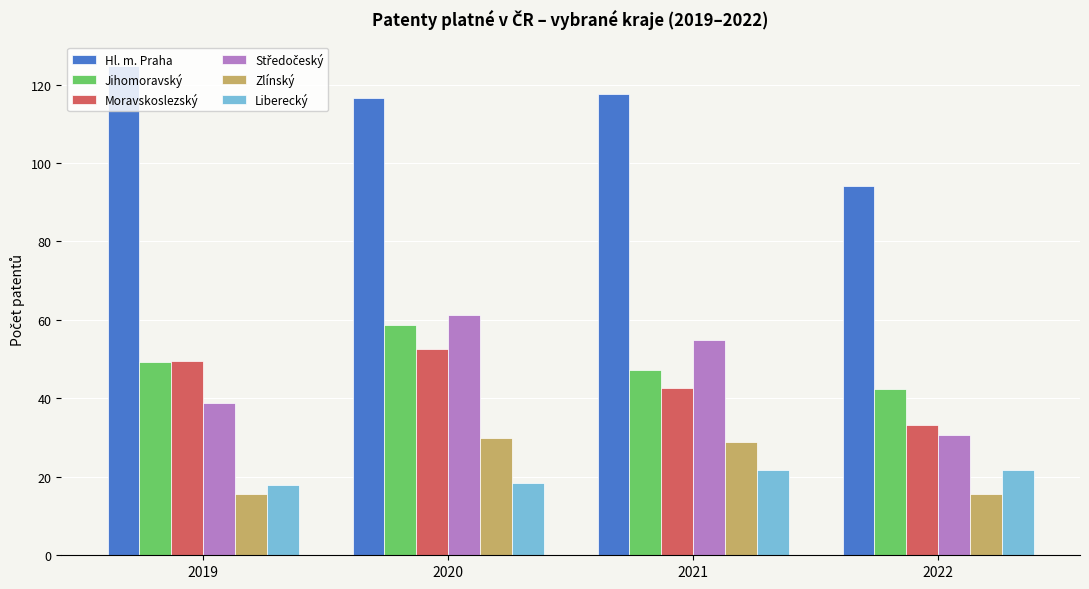

What is the difference between the highest and lowest values at 2022?

78.6